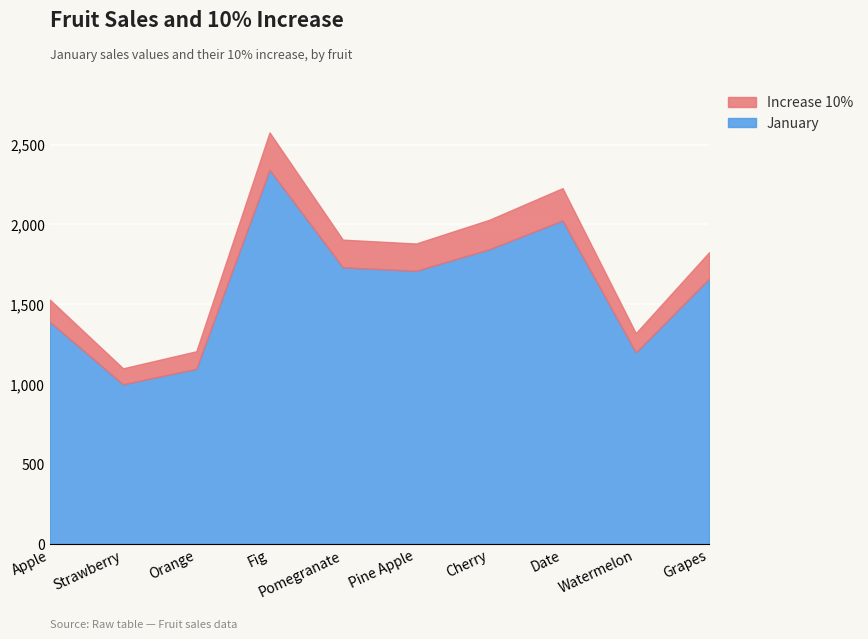

At which category does January reach its first local peak?

Fig